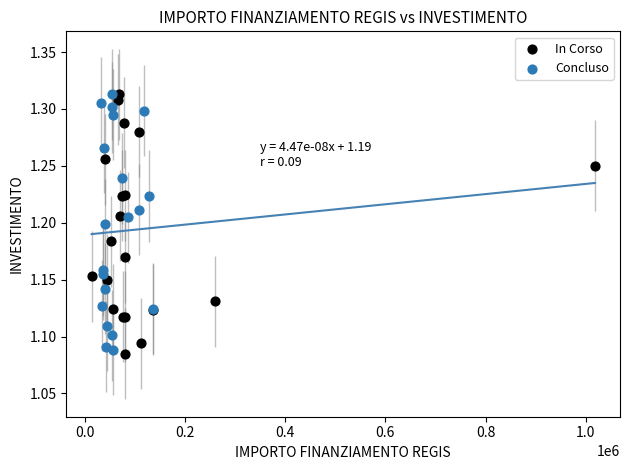

Which series reaches the minimum Y coordinate?

In Corso